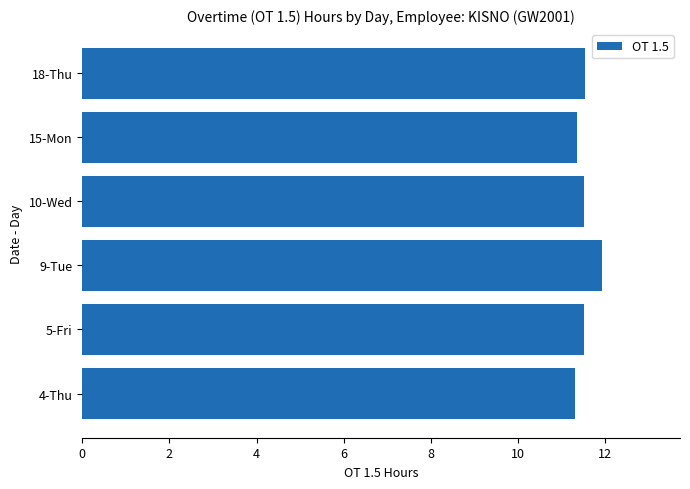

Which label corresponds to the largest value in the chart?

9-Tue